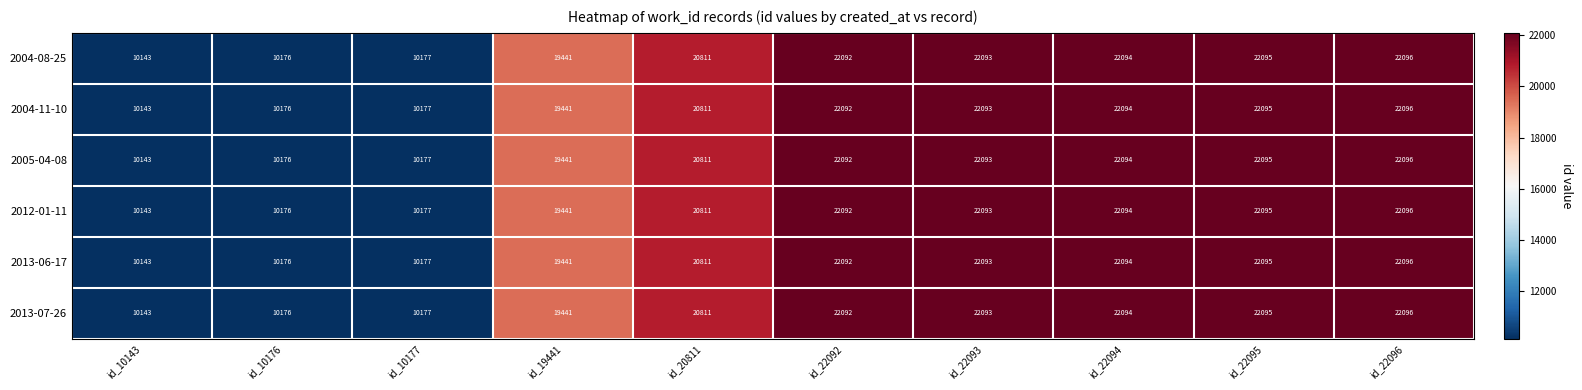

What is the sum of all 2005-04-08 values?

181218